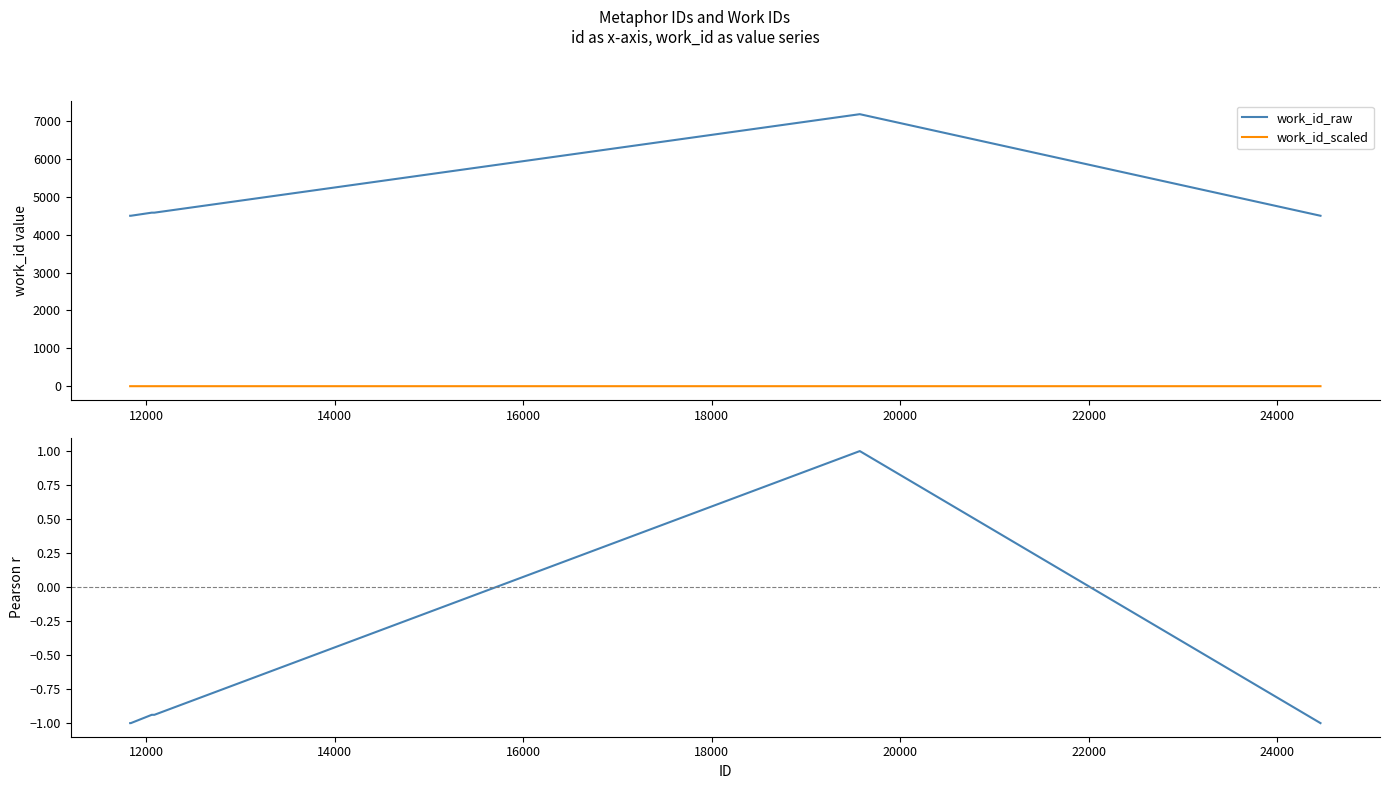

True or false: work_id_scaled has more than 1 interior local peaks.

False